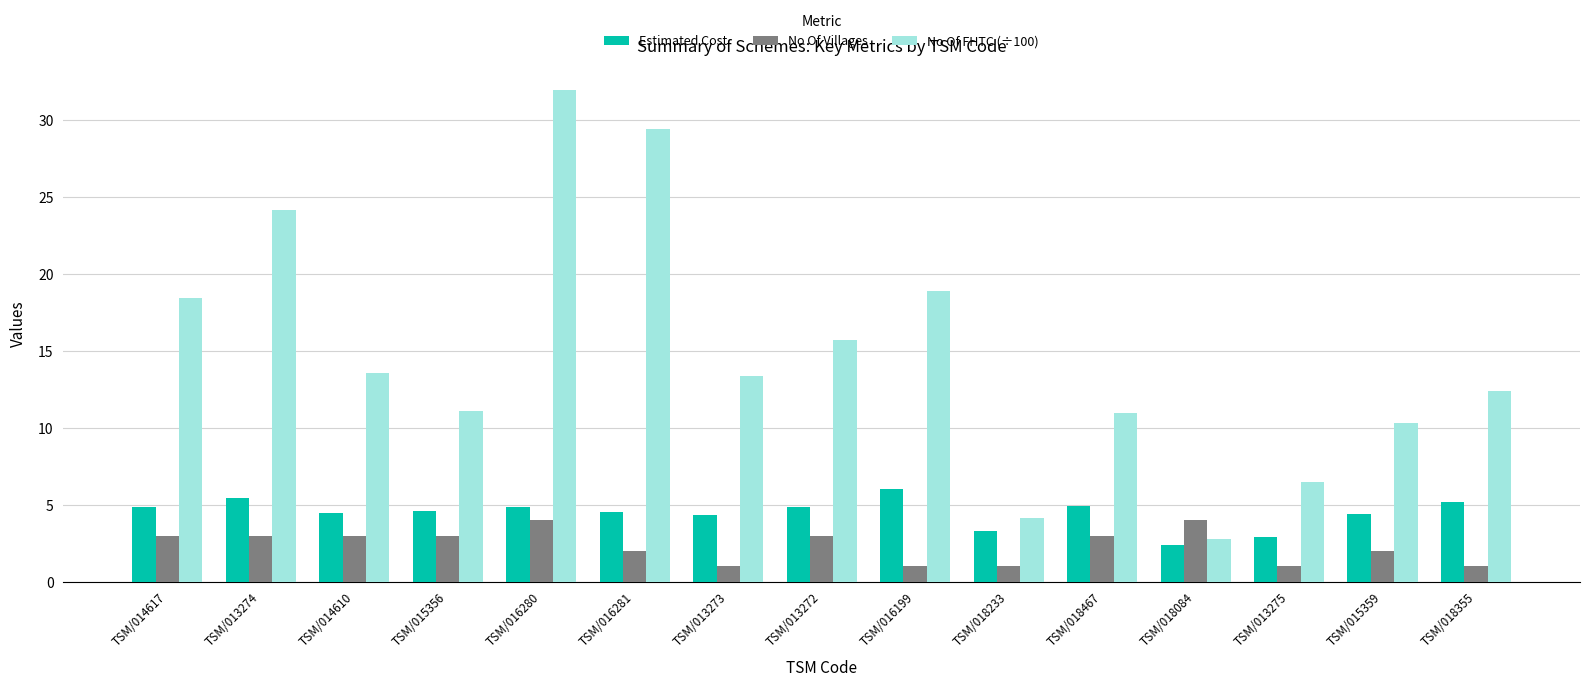

What is the sum of all No Of Villages values?

35.0